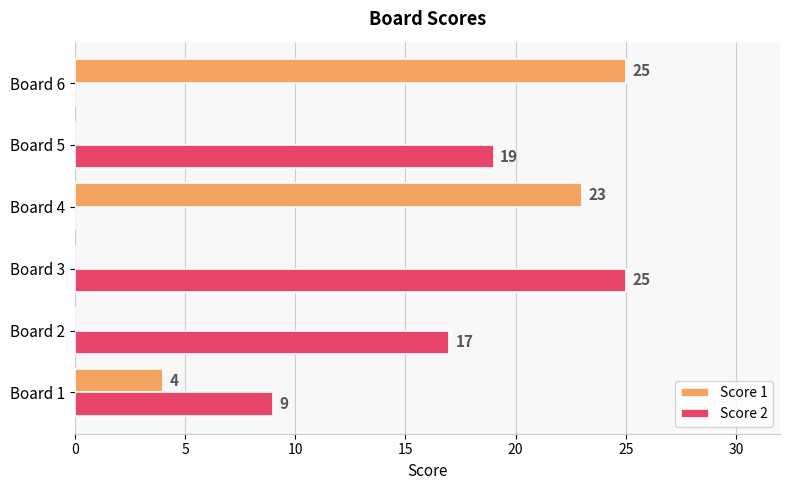

Which series has the largest total across all categories?

Score 2